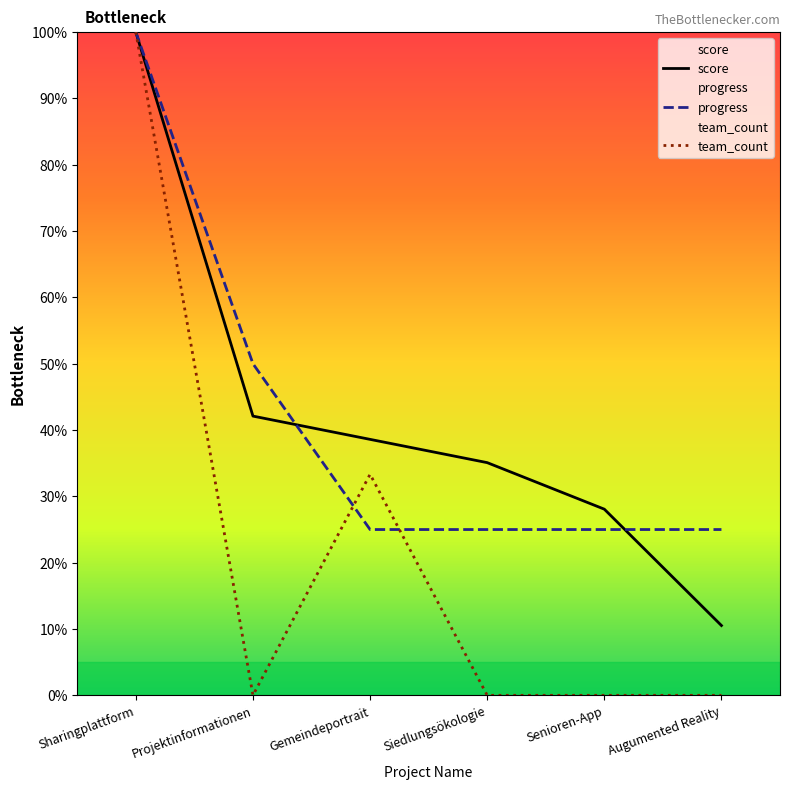

Rank the series at Senioren-App from highest to lowest value.

score, progress, team_count